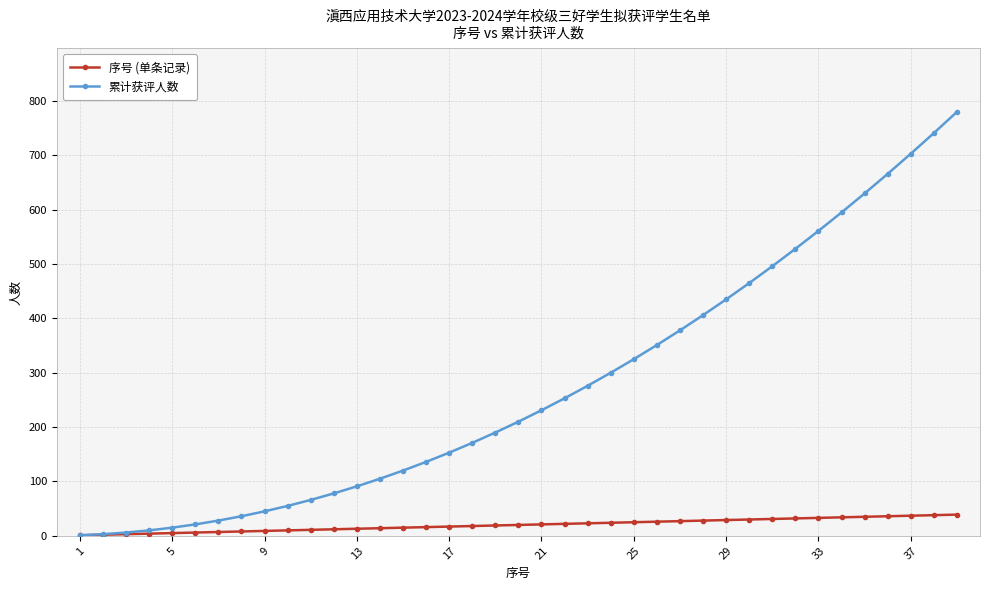

Which series has the largest total across all categories?

累计获评人数